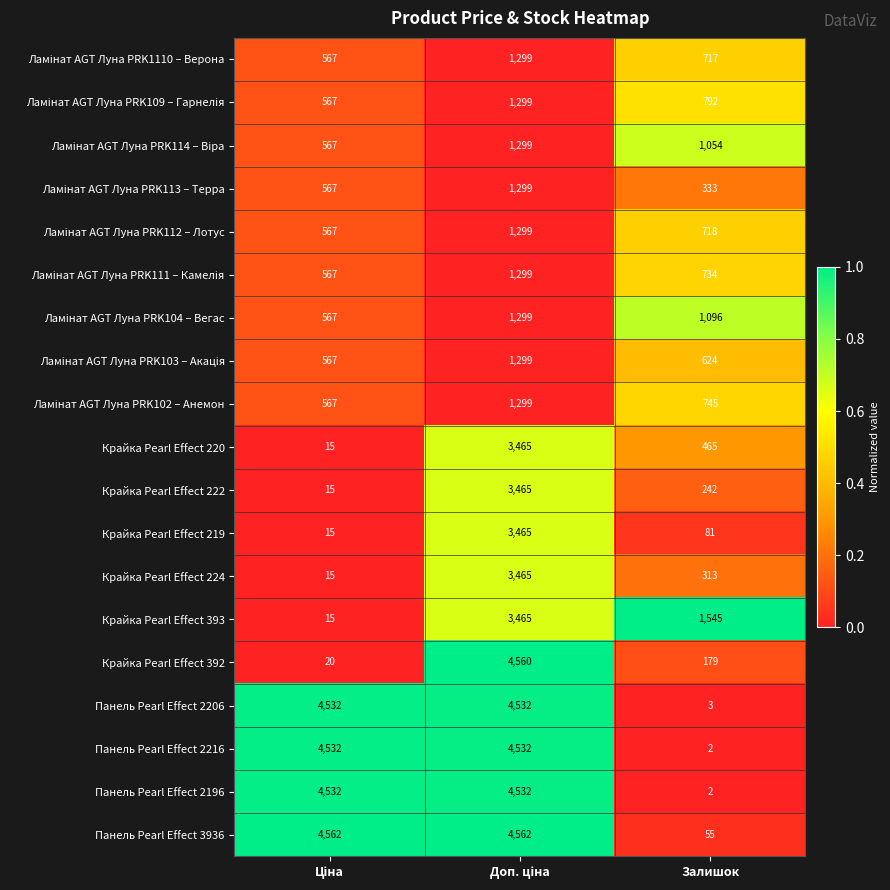

At which label is Крайка Pearl Effect 393 closest to 1740?

Залишок